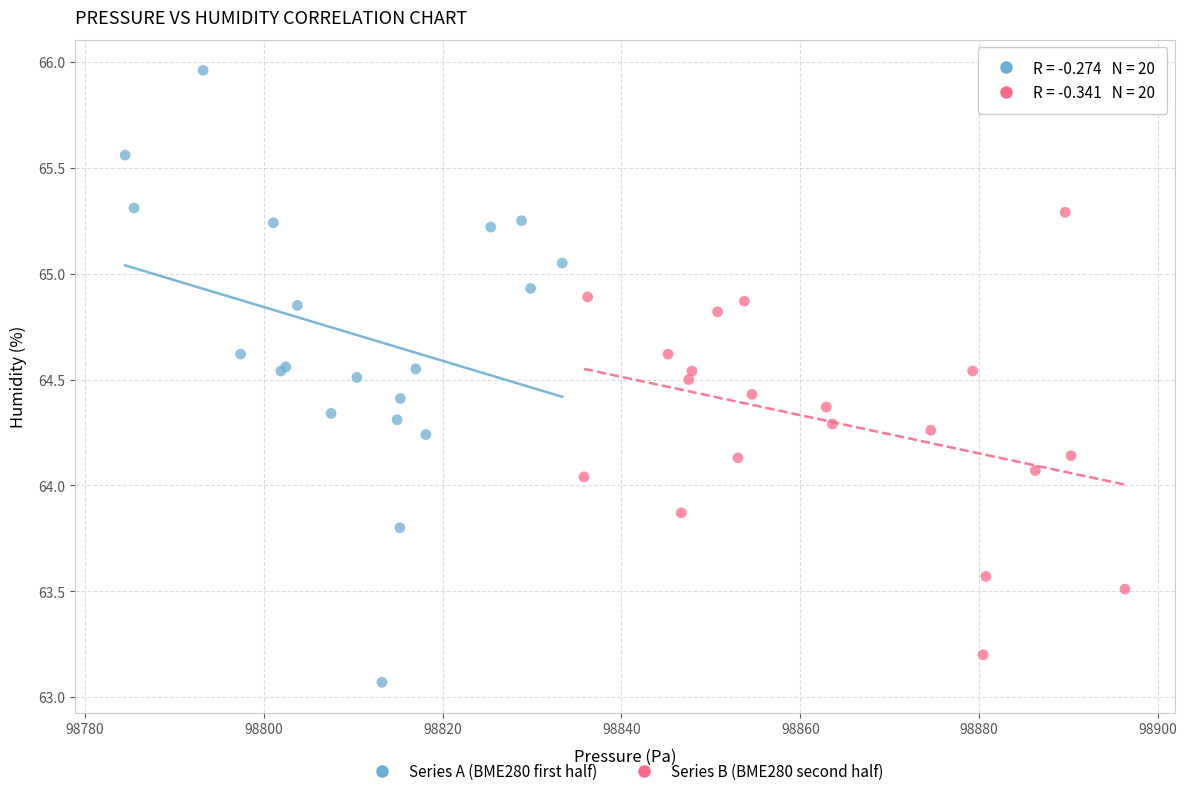

Which series contains the lowest Y value?

Series A (BME280 first half)